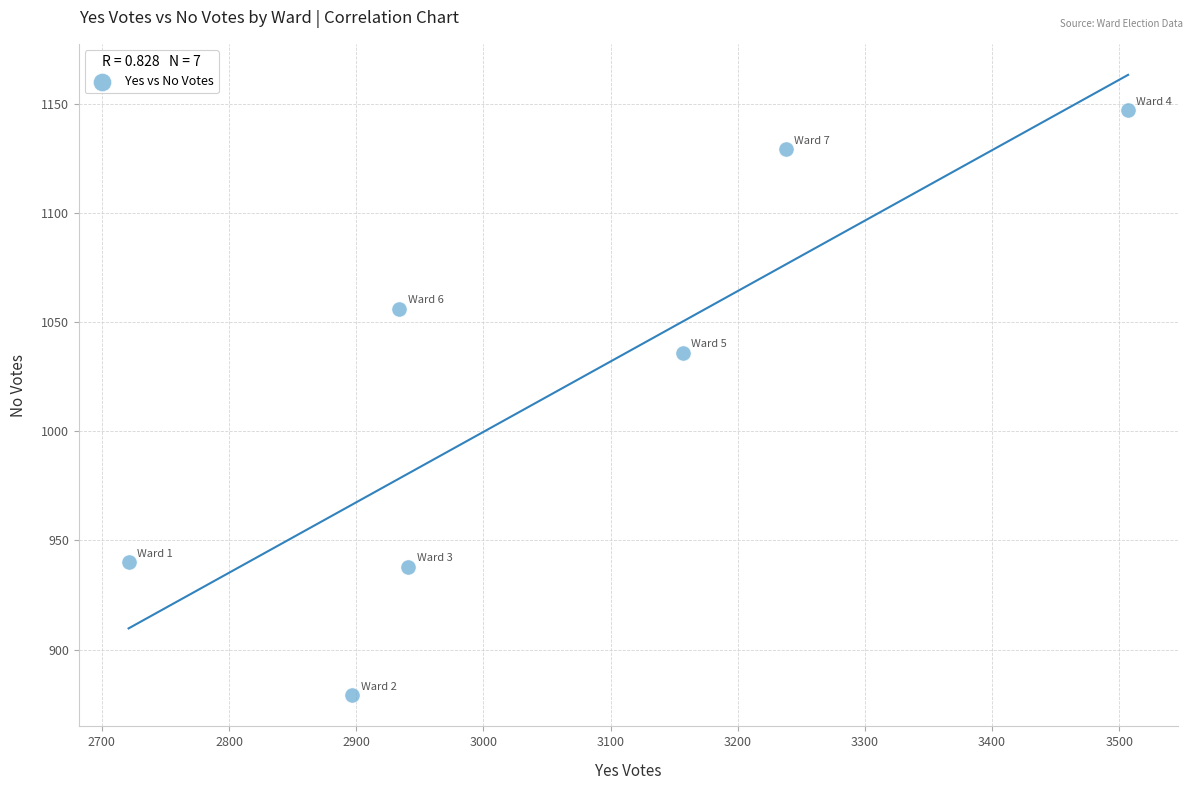

What Y value in the scatter plot is closest to 1013?

1036